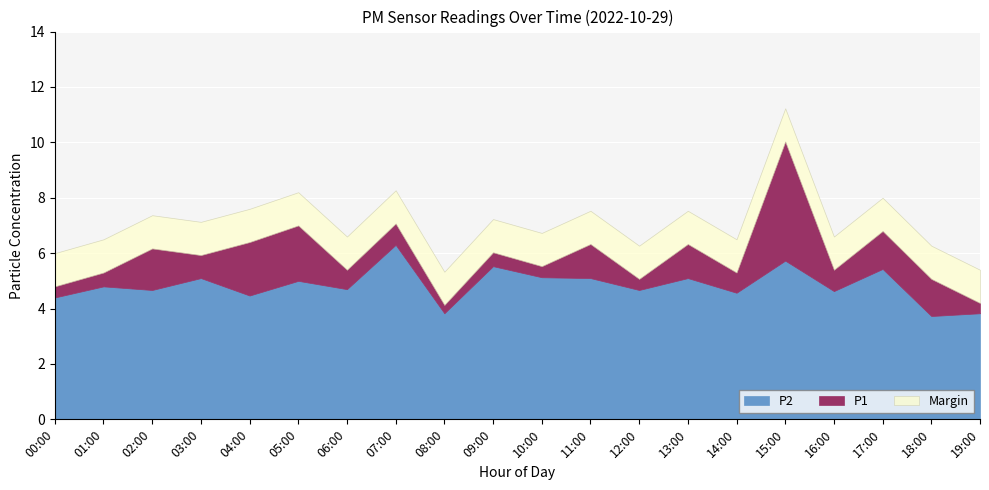

How many interior local valleys does the P1 series have?

7